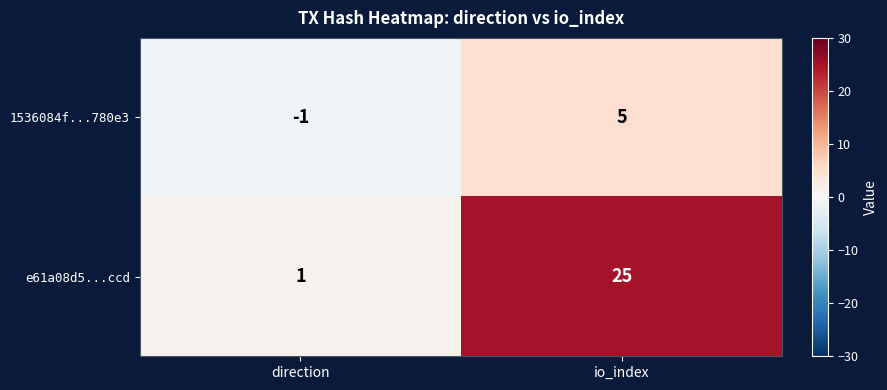

At which category is the sum across all series the highest?

io_index